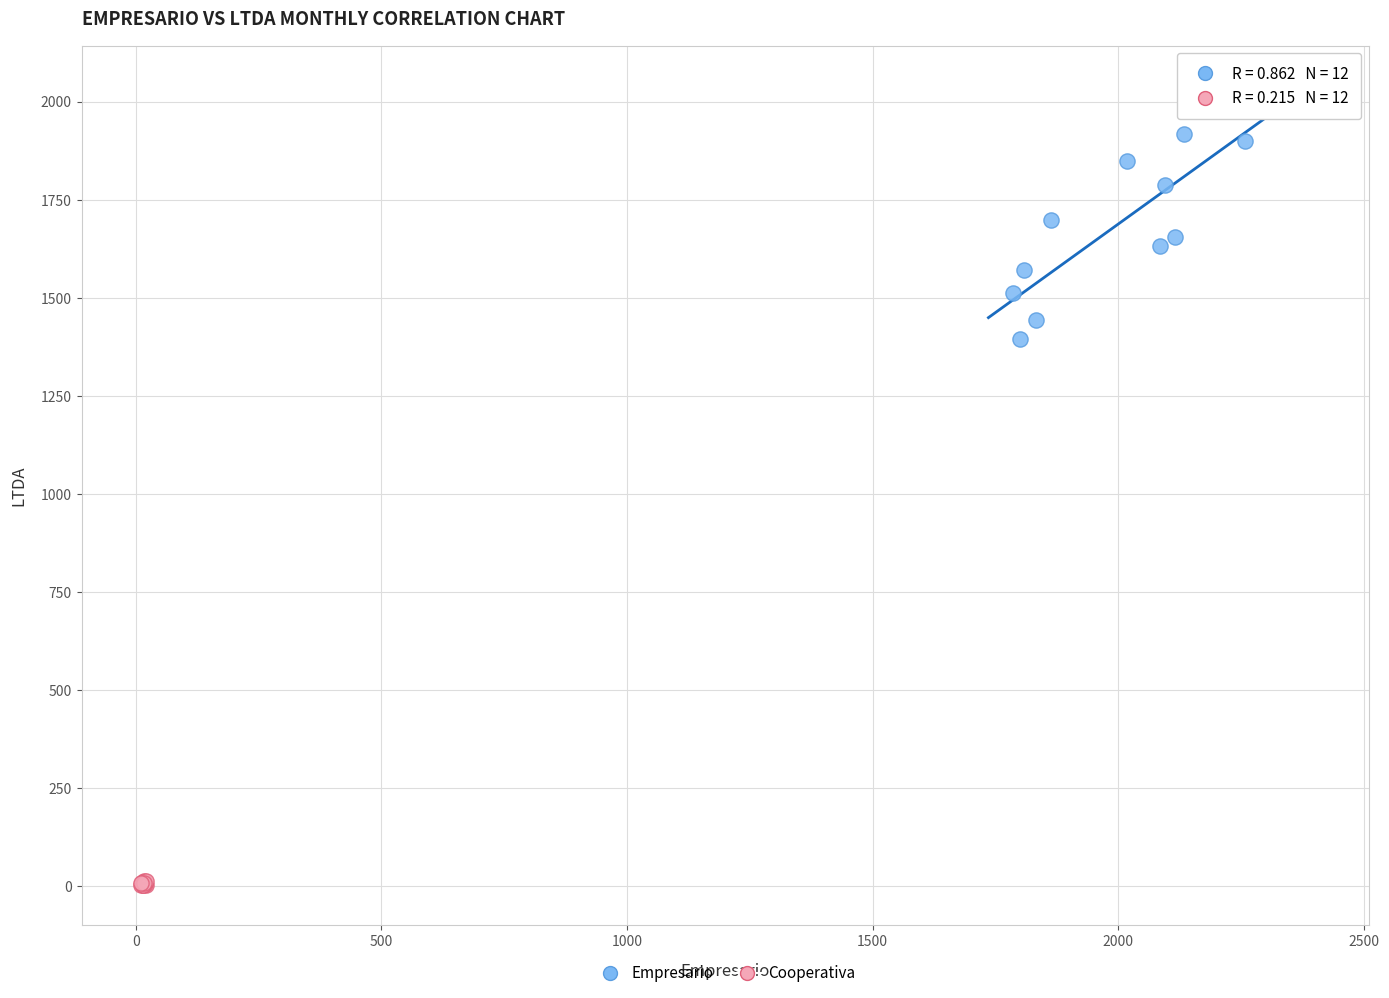

Which series contains the highest Y value?

Empresario